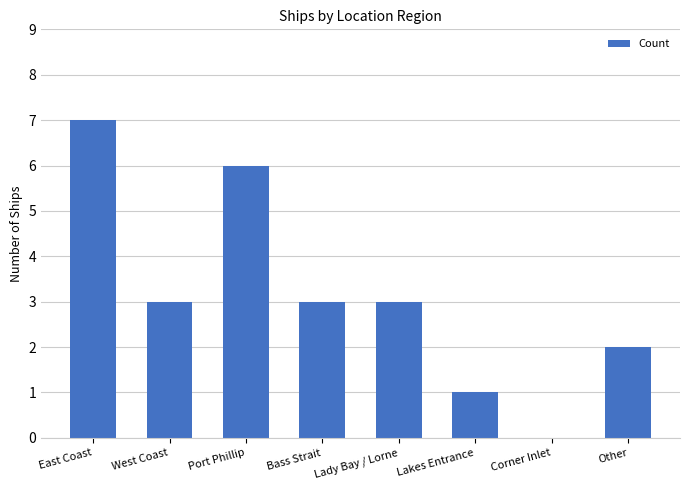

What is the maximum value shown in the chart?

7